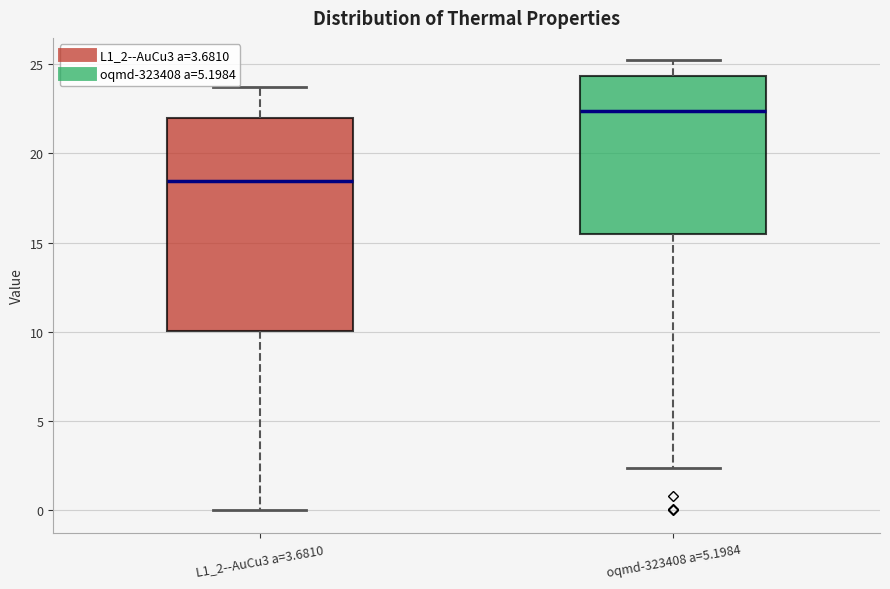

Which box is the tallest, from its lower edge to its upper edge?

L1_2--AuCu3 a=3.6810